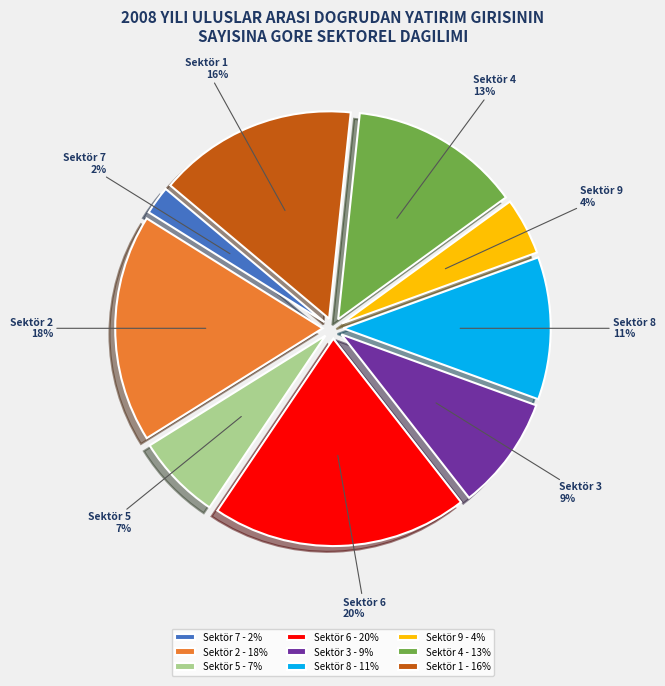

Rank the categories by value from lowest to highest.

Sektör 7 - 2%, Sektör 9 - 4%, Sektör 5 - 7%, Sektör 3 - 9%, Sektör 8 - 11%, Sektör 4 - 13%, Sektör 1 - 16%, Sektör 2 - 18%, Sektör 6 - 20%